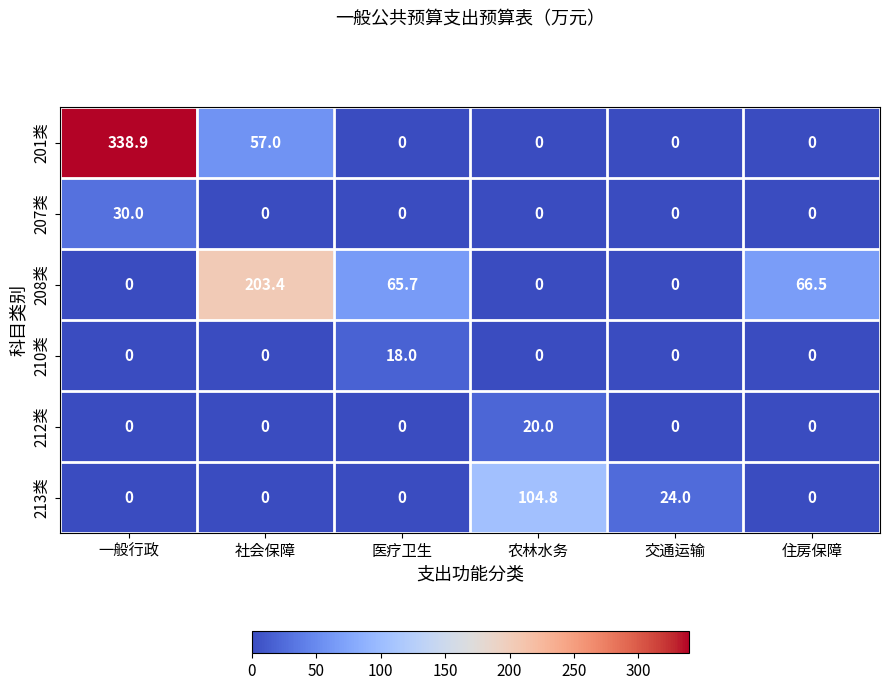

True or false: 212类 has a value of 0.0 at 医疗卫生.

True